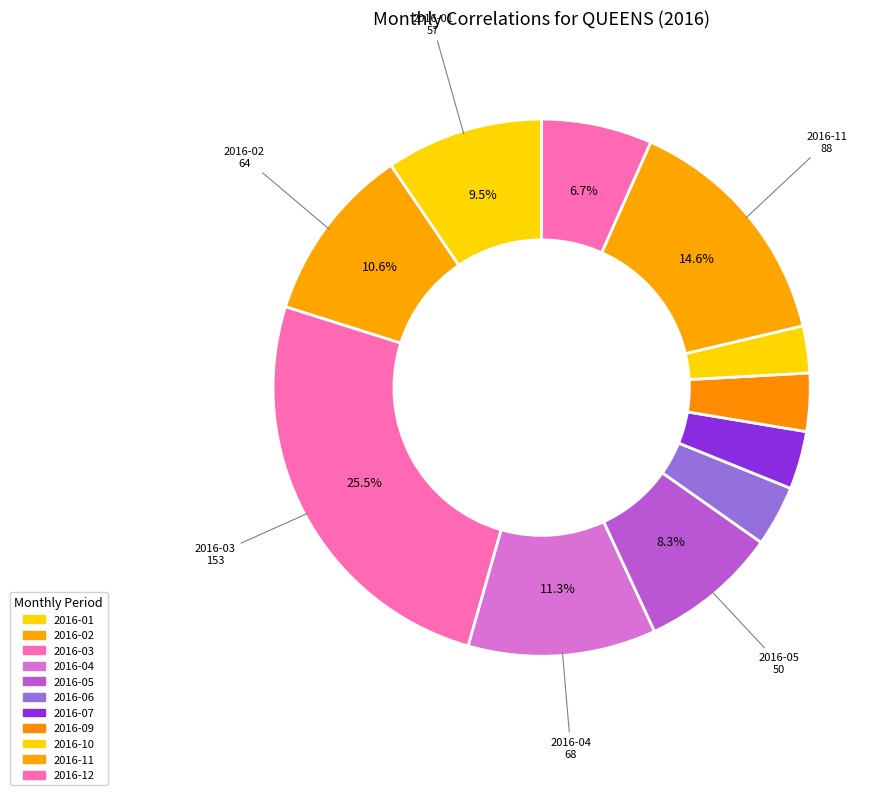

How many segments does this pie chart have?

11